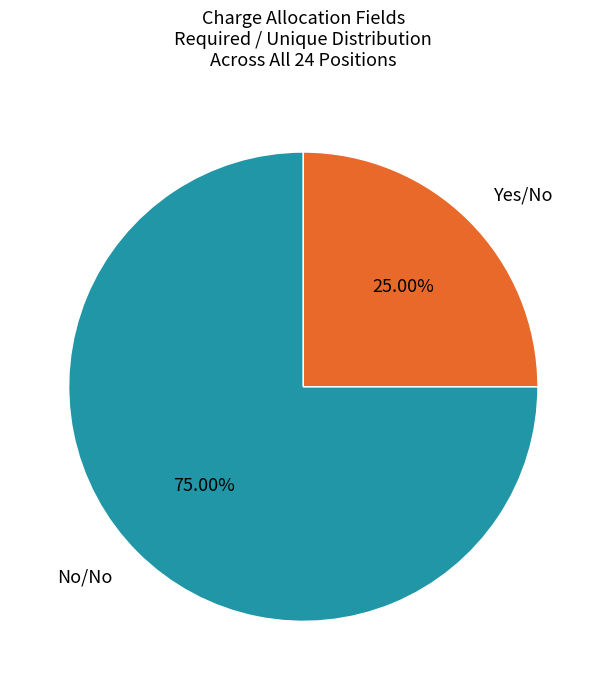

To the nearest percent, what percentage of the pie is Yes/No?

25%